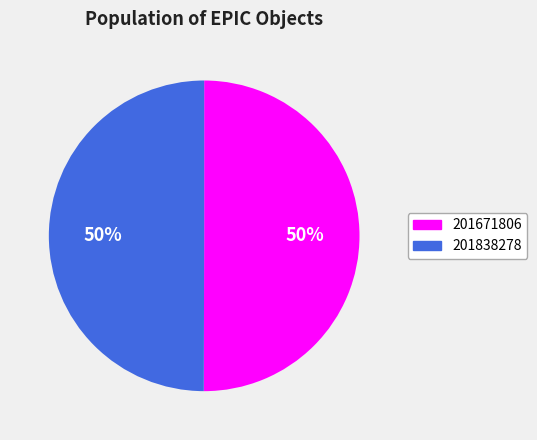

Combined, do 201671806 and 201838278 account for over 50%?

Yes